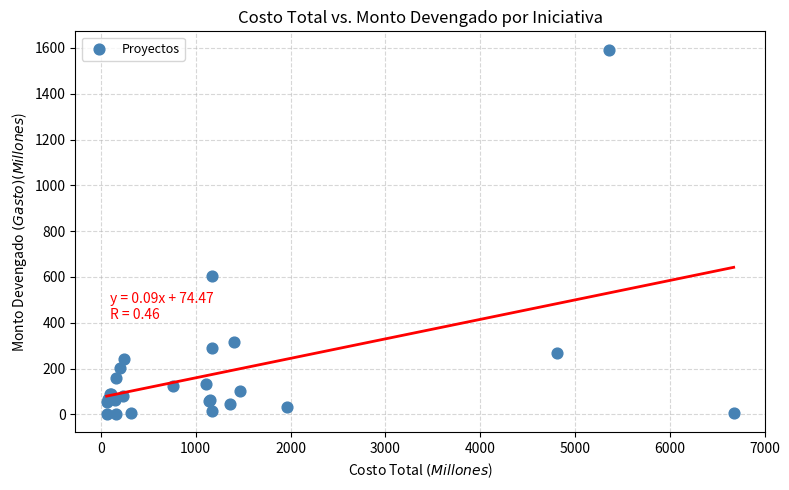

What Y value in the scatter plot is closest to 797?

603.9